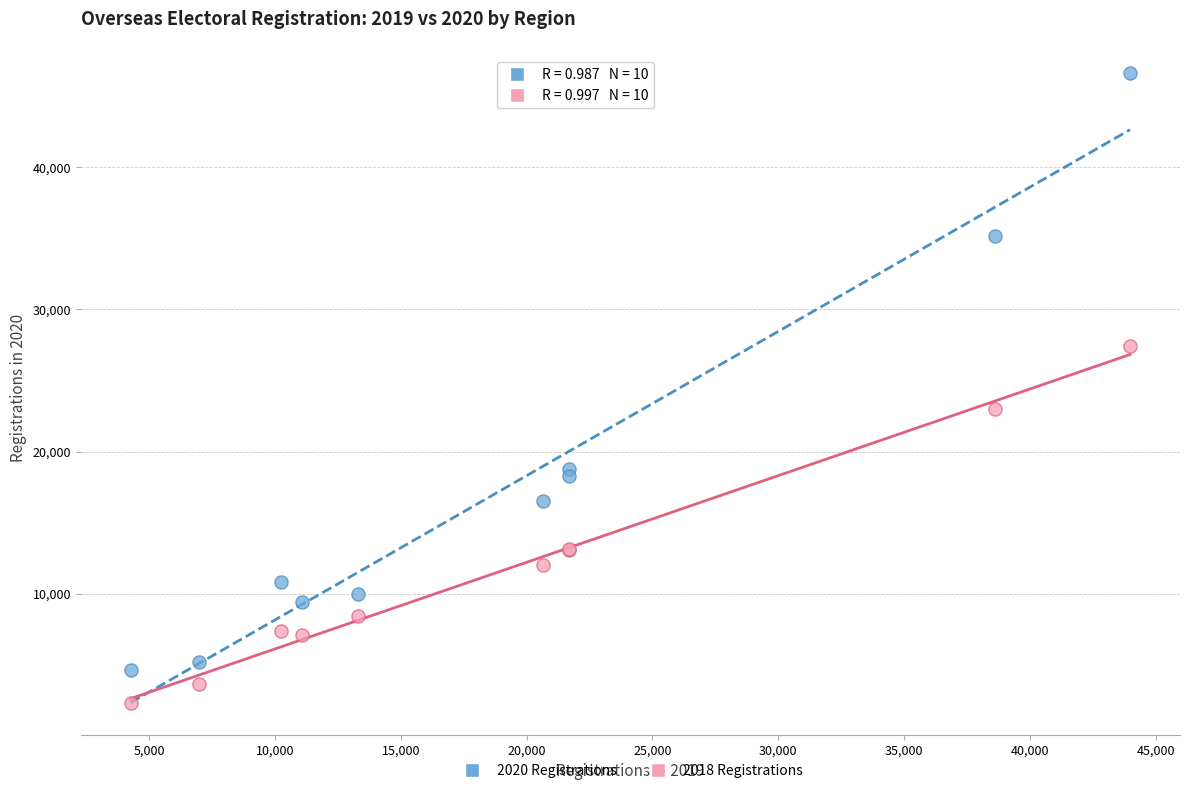

What is the X range (max minus min) for the scatter plot?

39715